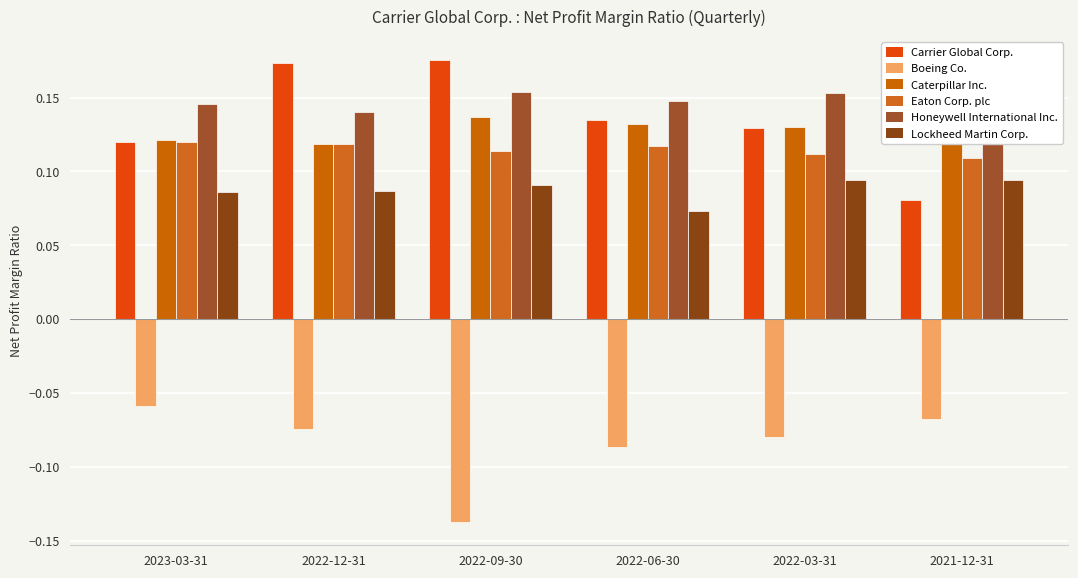

What is the value of the Carrier Global Corp. bar at the 5th from the left?

0.1